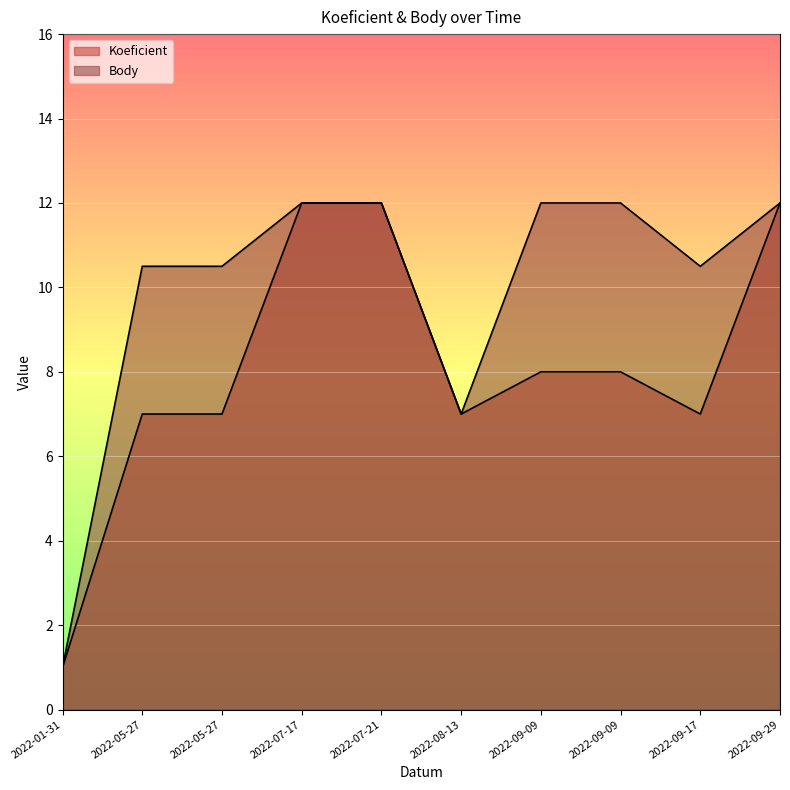

Reading right to left, what are all the values shown in this chart?

Koeficient: 2022-09-29=12.0	2022-09-17=7.0	2022-09-09=8.0	2022-09-09=8.0	2022-08-13=7.0	2022-07-21=12.0	2022-07-17=12.0	2022-05-27=7.0	2022-05-27=7.0	2022-01-31=1.0
Body: 2022-09-29=12.0	2022-09-17=10.5	2022-09-09=12.0	2022-09-09=12.0	2022-08-13=7.0	2022-07-21=12.0	2022-07-17=12.0	2022-05-27=10.5	2022-05-27=10.5	2022-01-31=1.0